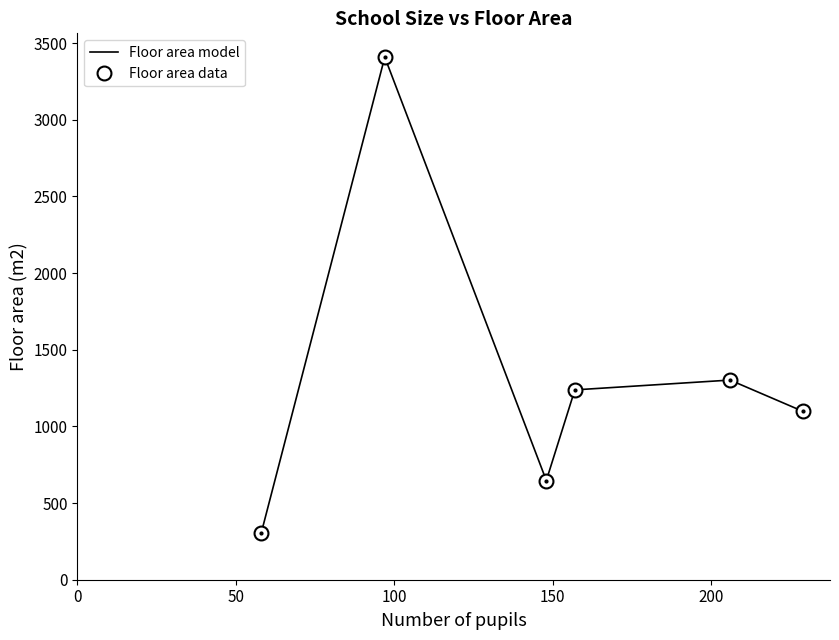

What is the value of the Floor area data point at the 2nd from the left?

3408